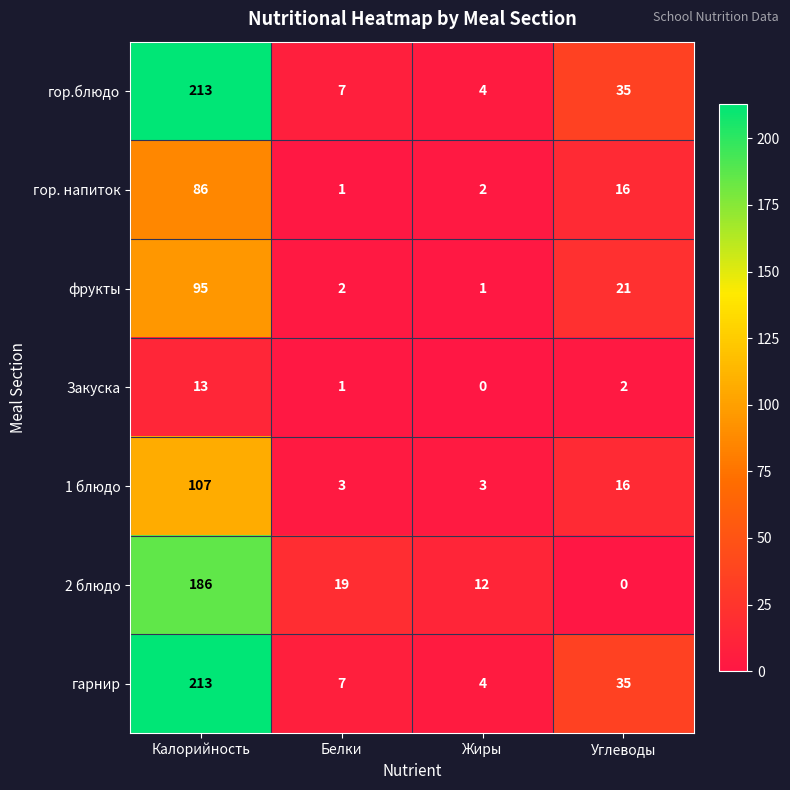

The 1 блюдо series shows 5 at Жиры. True or false?

False